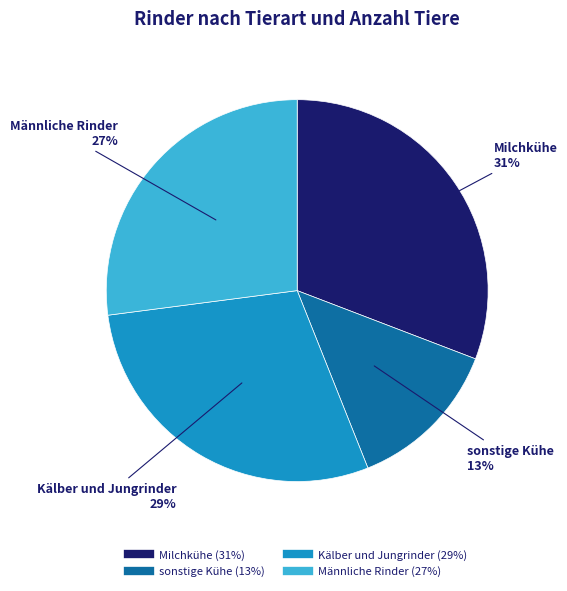

Is Männliche Rinder the majority of the pie?

No